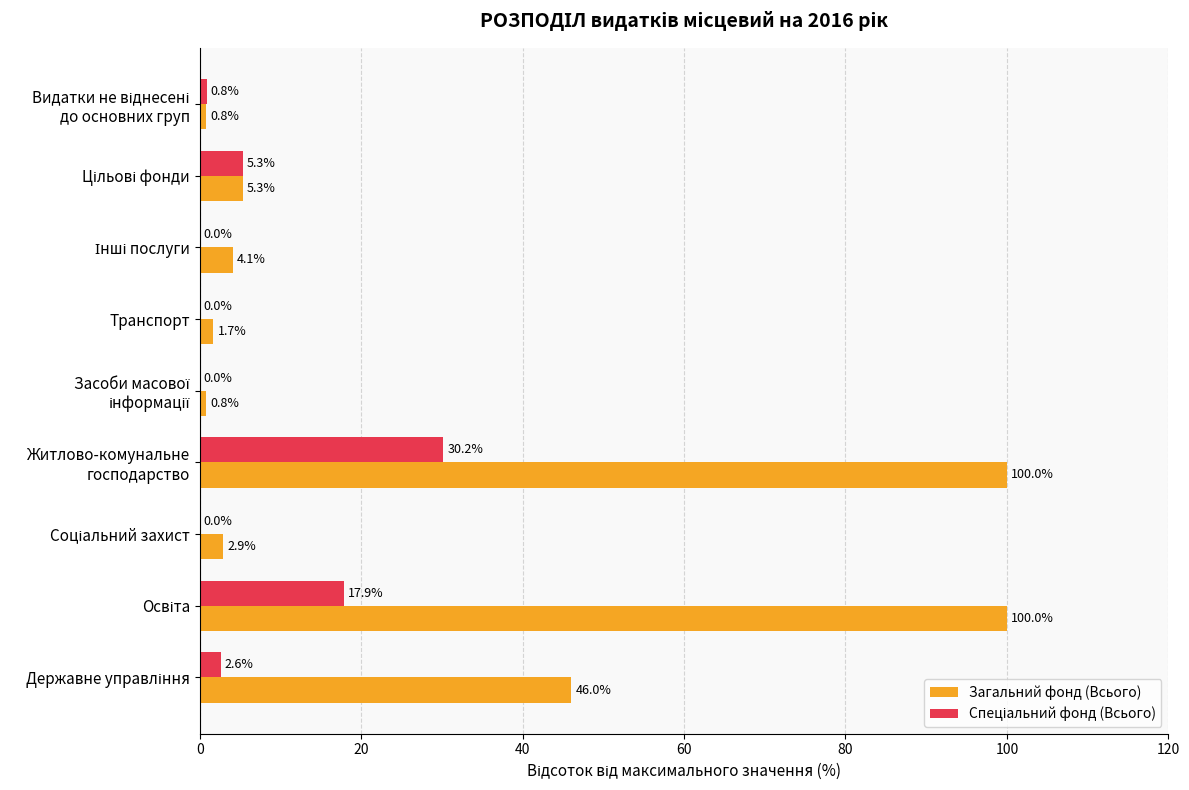

What is the maximum value shown in the chart?

100.0